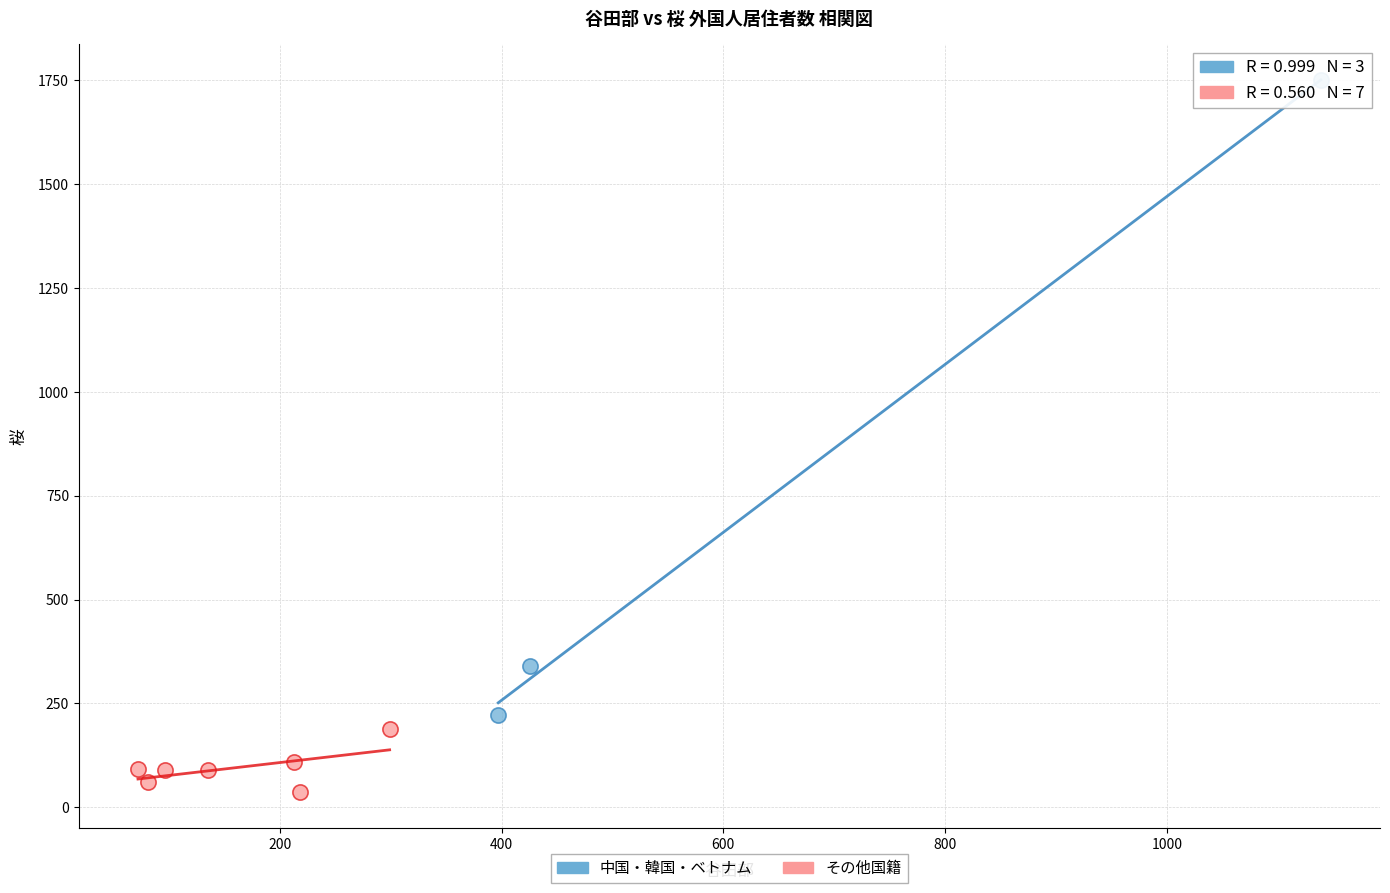

Which series contains the highest Y value?

中国・韓国・ベトナム